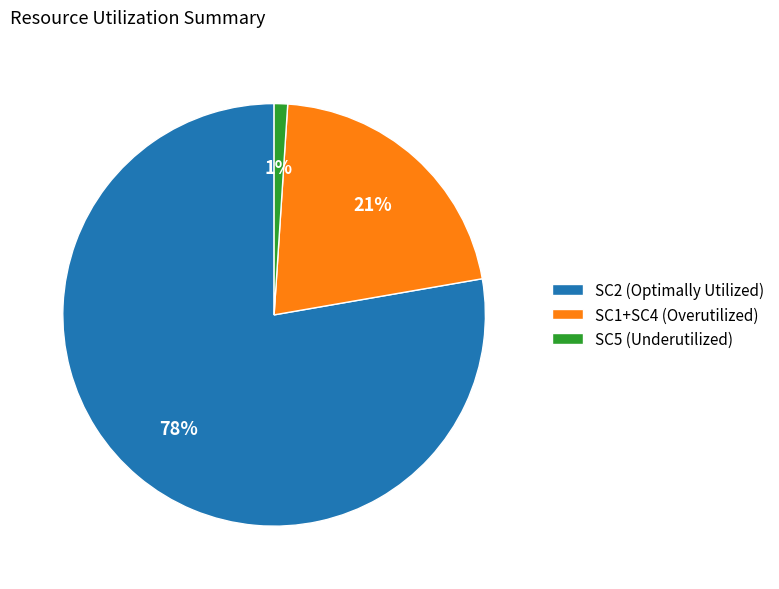

Is there any slice that represents more than half of the pie?

Yes